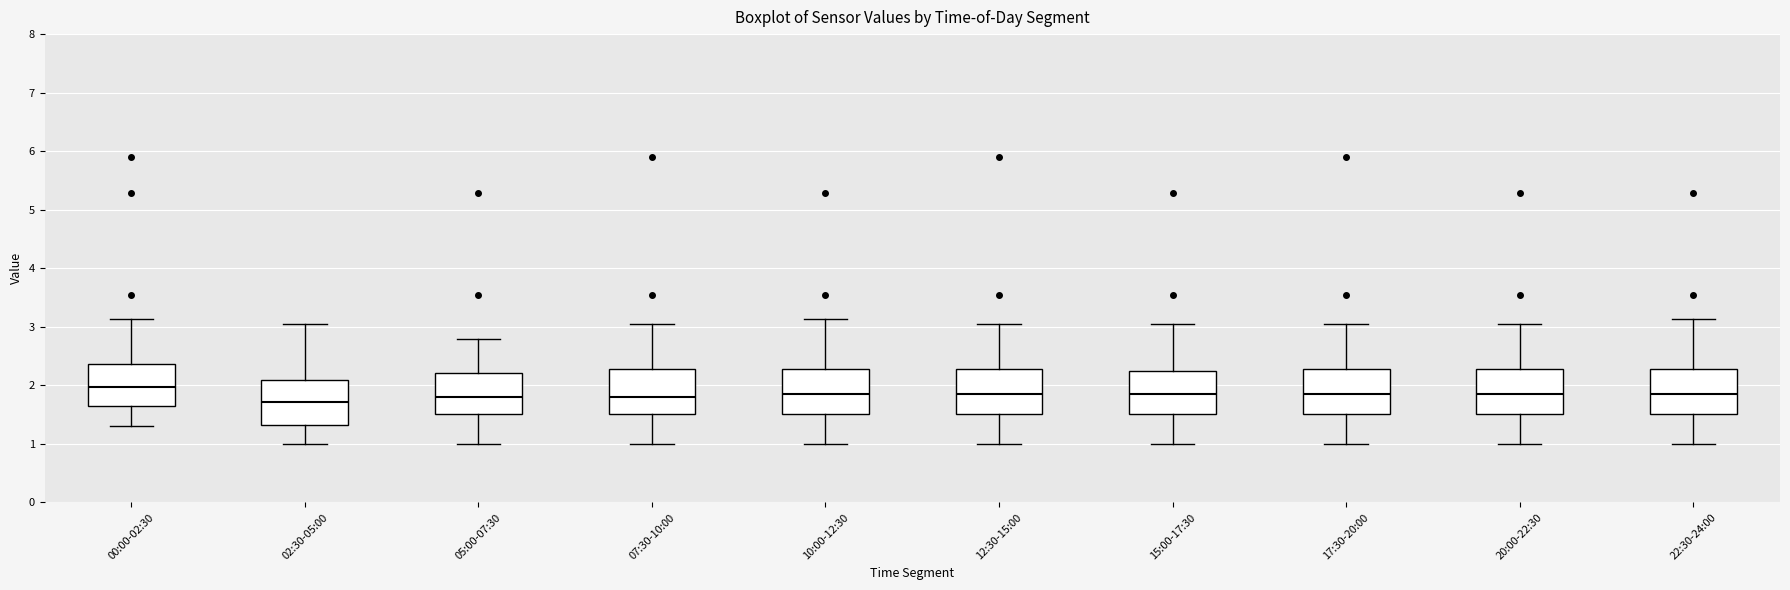

Reading left to right, read every box against the y-axis: the position of its median line, the range the box covers, and the ends of its whiskers. The values are not printed on the chart, so give them approximately, as read against the axis.

00:00-02:30: median 2.0, box 1.6 to 2.4, whiskers 1.3 to 3.1
02:30-05:00: median 1.7, box 1.3 to 2.1, whiskers 1.0 to 3.1
05:00-07:30: median 1.8, box 1.5 to 2.2, whiskers 1.0 to 2.8
07:30-10:00: median 1.8, box 1.5 to 2.3, whiskers 1.0 to 3.1
10:00-12:30: median 1.9, box 1.5 to 2.3, whiskers 1.0 to 3.1
12:30-15:00: median 1.9, box 1.5 to 2.3, whiskers 1.0 to 3.1
15:00-17:30: median 1.9, box 1.5 to 2.3, whiskers 1.0 to 3.1
17:30-20:00: median 1.9, box 1.5 to 2.3, whiskers 1.0 to 3.1
20:00-22:30: median 1.9, box 1.5 to 2.3, whiskers 1.0 to 3.1
22:30-24:00: median 1.9, box 1.5 to 2.3, whiskers 1.0 to 3.1